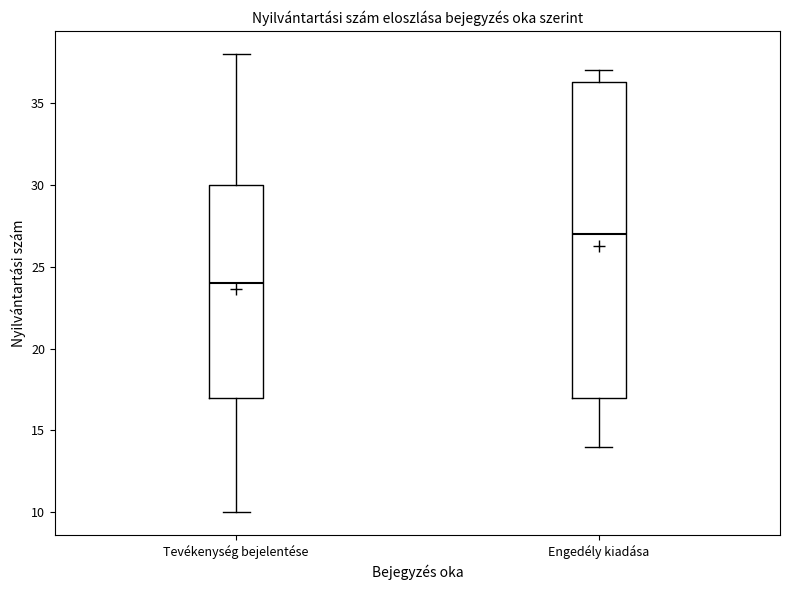

Reading left to right, transcribe this box plot: for each box, give where its median line is, the range the box spans, and where its two whiskers end, as read against the y-axis. The values are not printed on the chart, so give them approximately, as read against the axis.

Tevékenység bejelentése: median 24.0, box 17.0 to 30.0, whiskers 10.0 to 38.0
Engedély kiadása: median 27.0, box 17.0 to 36.5, whiskers 14.0 to 37.0